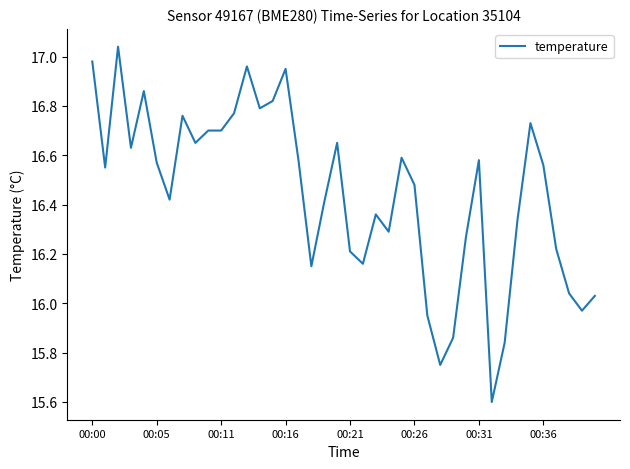

What is the difference between the maximum and minimum values?

1.4